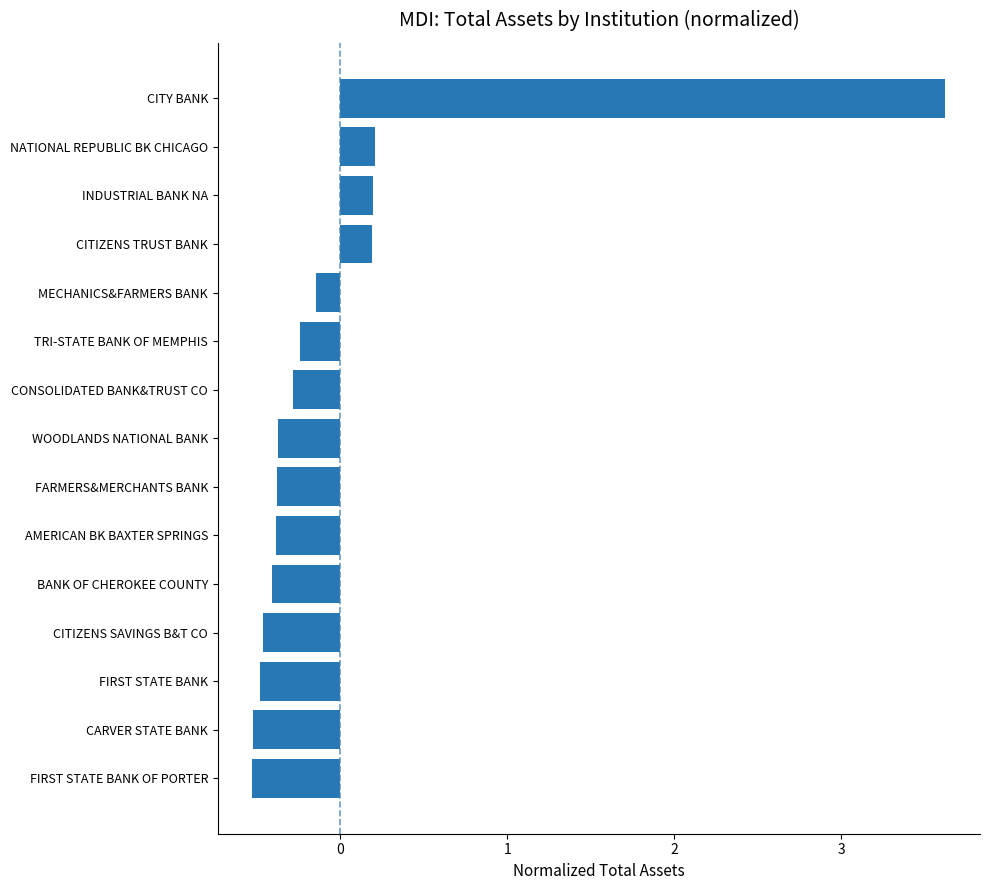

What is the smallest value displayed?

-0.5